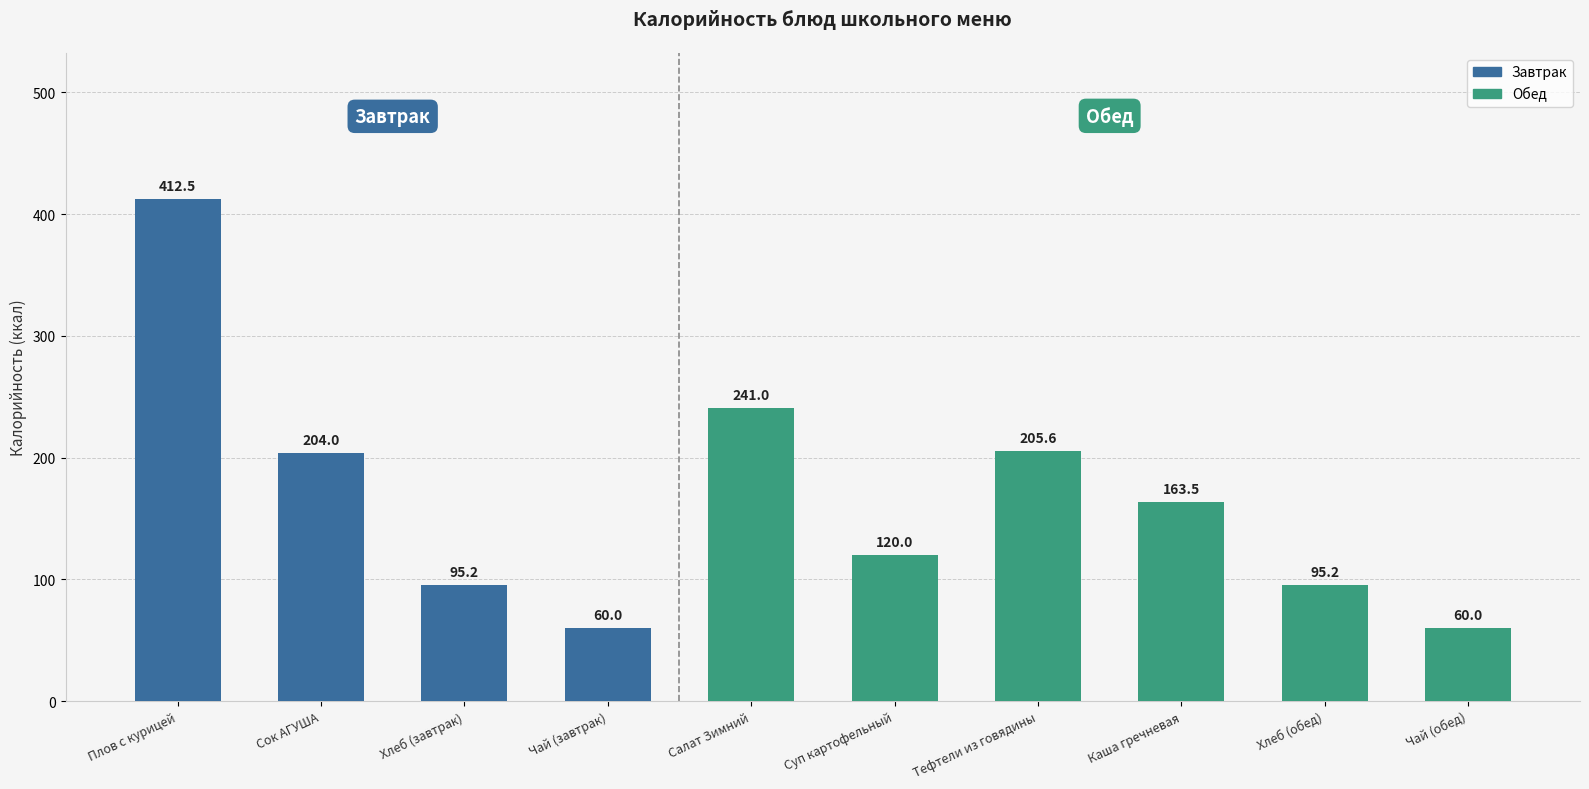

At which label is the value closest to 236?

Салат Зимний